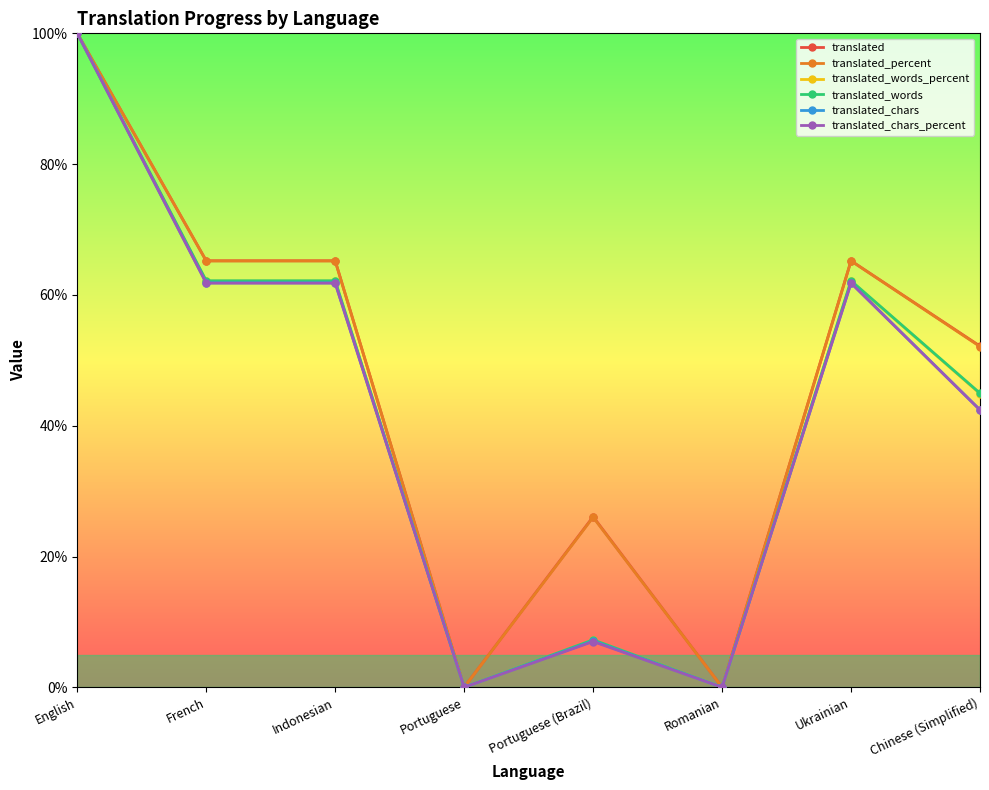

True or false: translated_words has more than 1 interior local peaks.

True